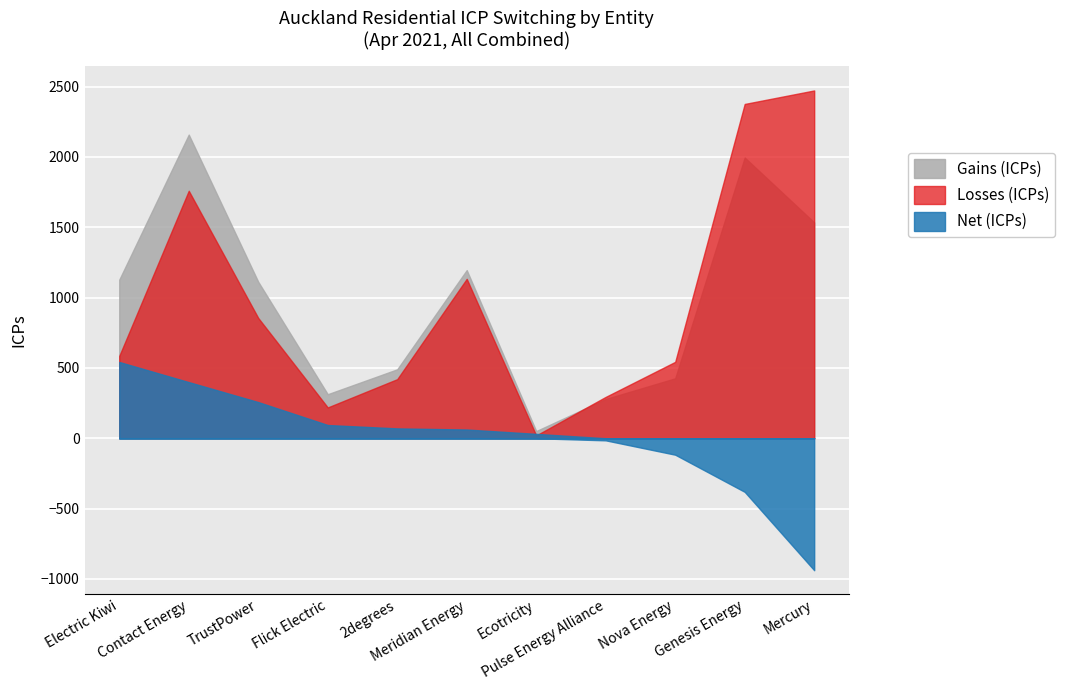

Reading left to right, what are all the values shown in this chart?

Gains (ICPs): Electric Kiwi=1127	Contact Energy=2158	TrustPower=1112	Flick Electric=313	2degrees=490	Meridian Energy=1195	Ecotricity=51	Pulse Energy Alliance=279	Nova Energy=426	Genesis Energy=1995	Mercury=1534
Losses (ICPs): Electric Kiwi=585	Contact Energy=1759	TrustPower=855	Flick Electric=219	2degrees=420	Meridian Energy=1133	Ecotricity=20	Pulse Energy Alliance=294	Nova Energy=543	Genesis Energy=2376	Mercury=2472
Net (ICPs): Electric Kiwi=542	Contact Energy=399	TrustPower=257	Flick Electric=94	2degrees=70	Meridian Energy=62	Ecotricity=31	Pulse Energy Alliance=-15	Nova Energy=-117	Genesis Energy=-381	Mercury=-938